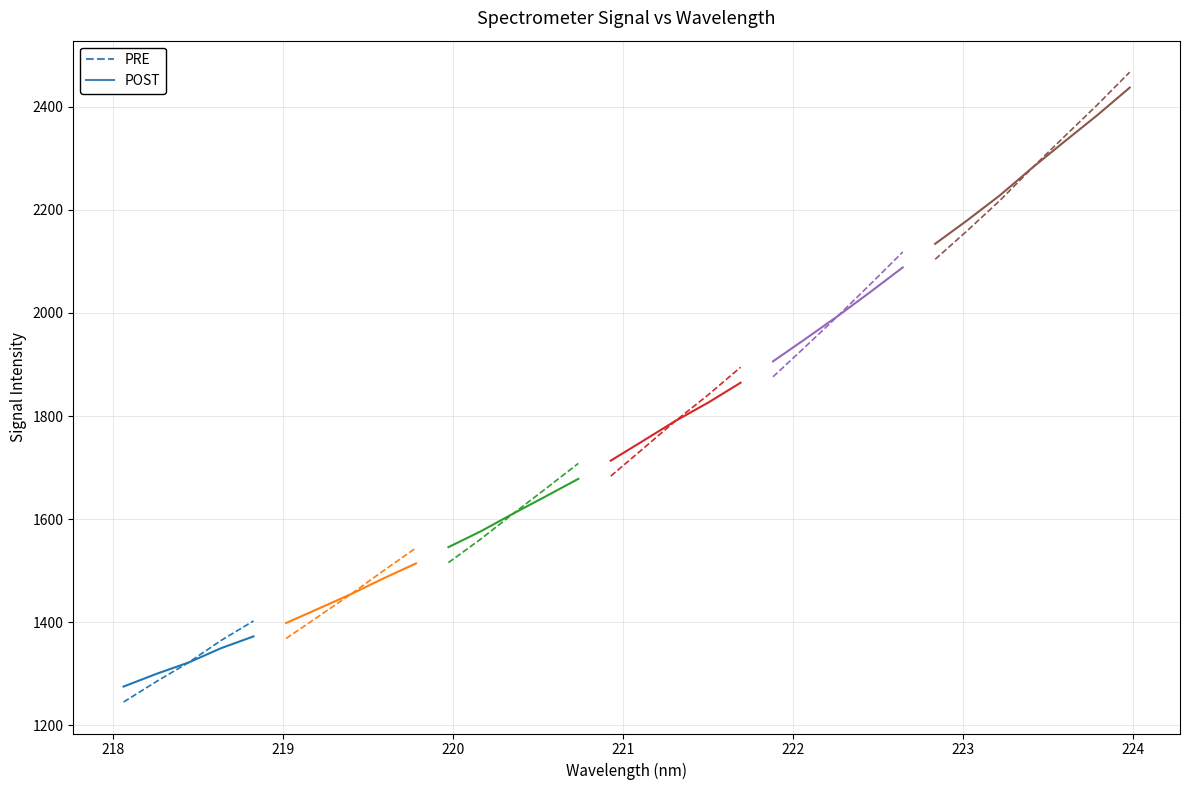

How many data points are less than 1751?

16